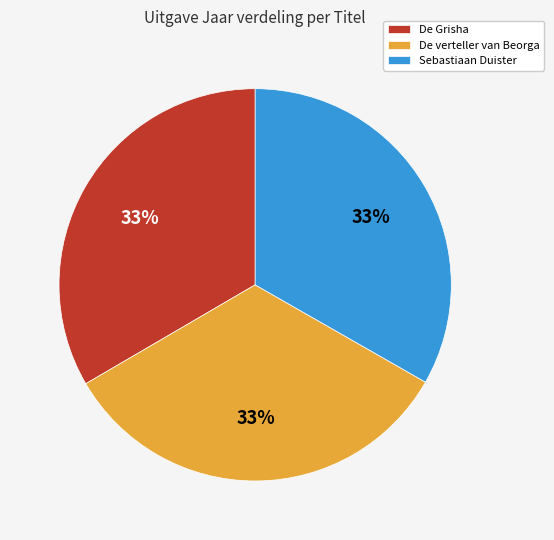

To the nearest percent, what is the average slice percentage?

33%